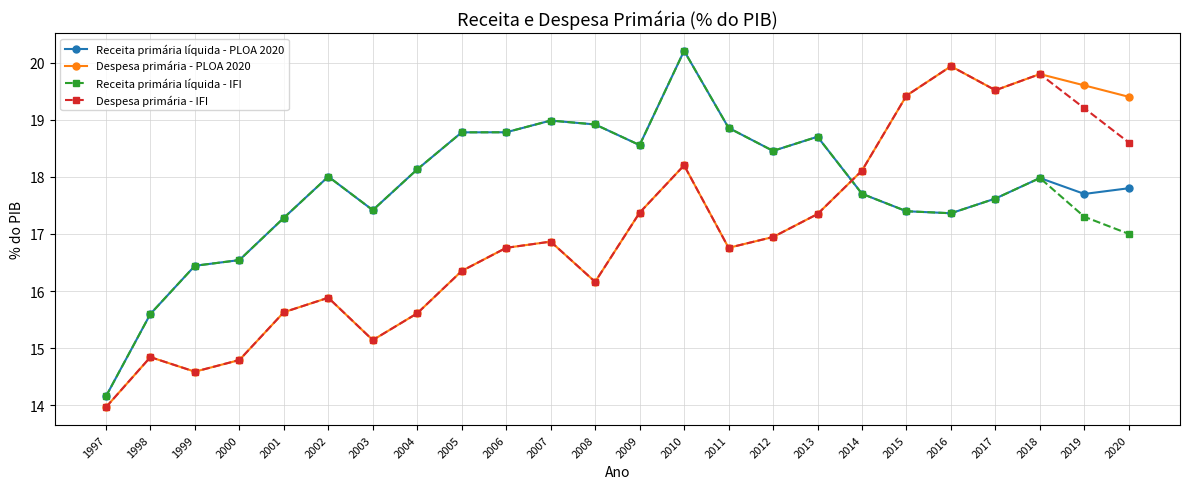

The value of Receita primária líquida - IFI at 2003 is 17.4. True or false?

True